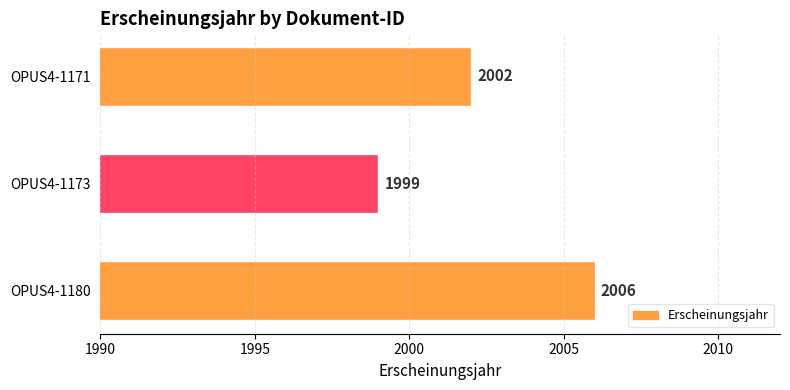

How many values are between 1999 and 2006?

3